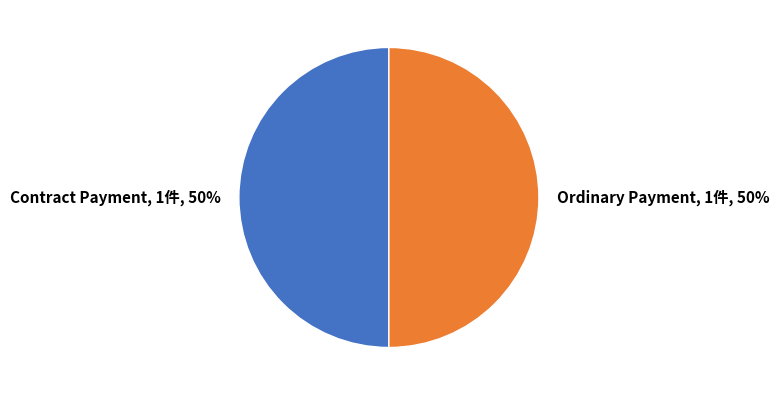

To the nearest percent, what is the average slice percentage?

50%